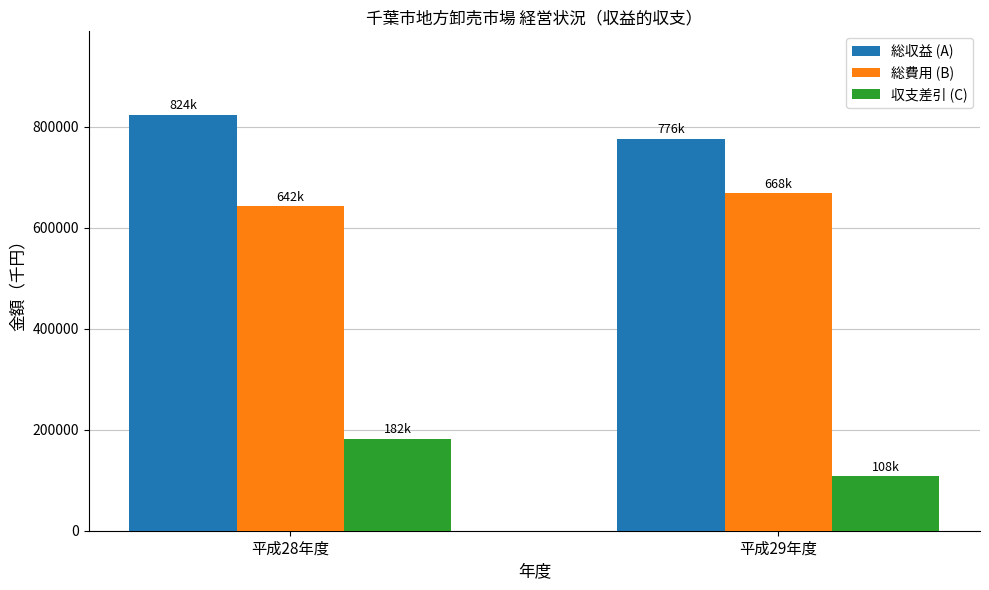

What is the total value across all series at 平成28年度?

1648094